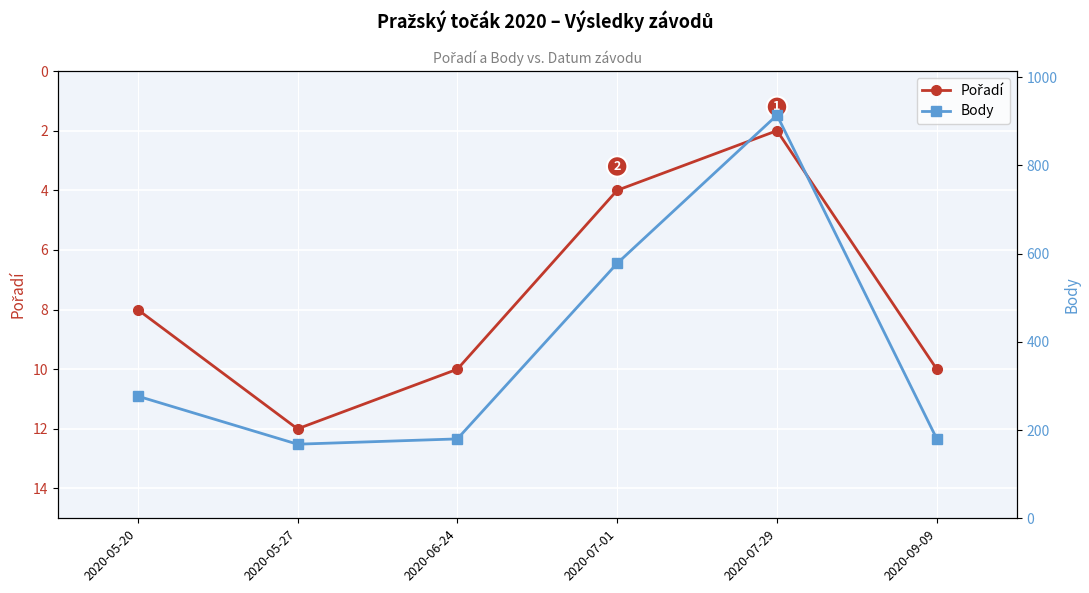

What is the difference between the maximum and minimum values in the Body series?

746